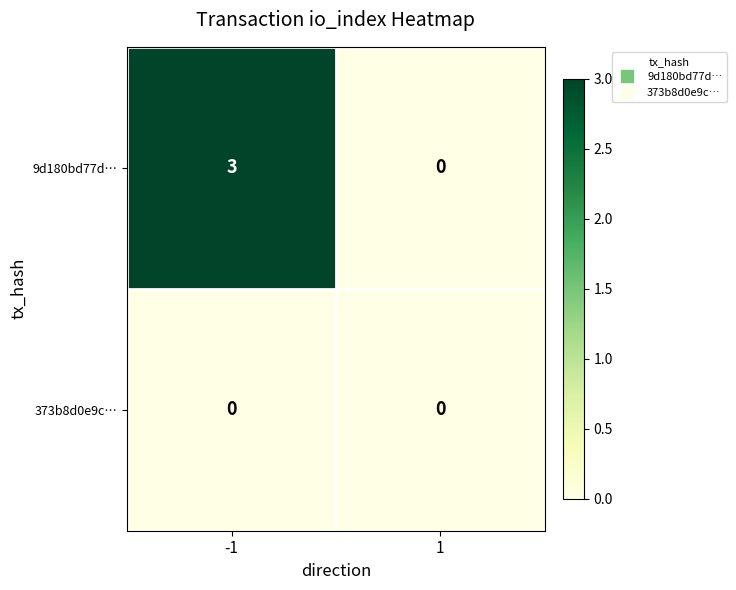

The value of 373b8d0e9c… at 1 is 0. True or false?

True